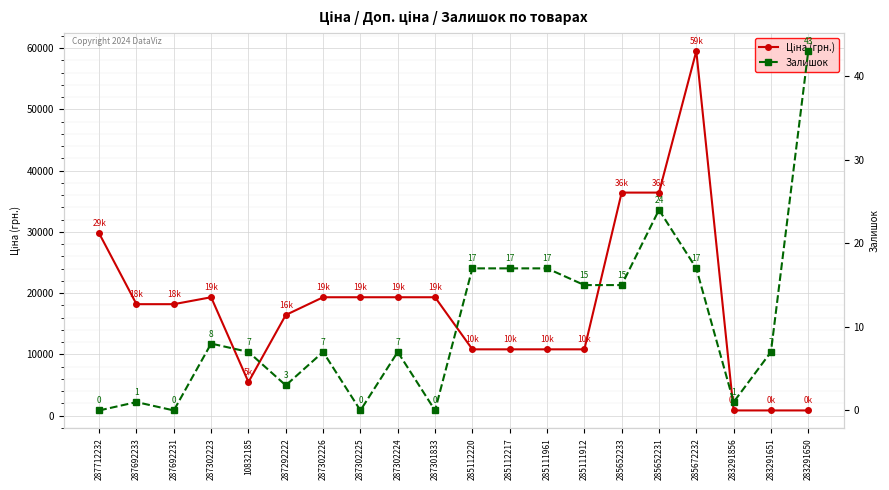

Reading left to right, transcribe all the data shown in this chart.

Ціна (грн.): 287712232=29761.5	287692233=18212.0	287692231=18212.0	287302223=19343.1	10832185=5497.3	287292222=16448.2	287302226=19343.1	287302225=19343.1	287302224=19343.1	287301833=19343.1	285112220=10840.1	285112217=10840.1	285111961=10840.1	285111912=10840.1	285652233=36424.0	285652231=36424.0	285672232=59523.0	283291856=868.0	283291651=868.0	283291650=868.0
Залишок: 287712232=0.0	287692233=1.0	287692231=0.0	287302223=8.0	10832185=7.0	287292222=3.0	287302226=7.0	287302225=0.0	287302224=7.0	287301833=0.0	285112220=17.0	285112217=17.0	285111961=17.0	285111912=15.0	285652233=15.0	285652231=24.0	285672232=17.0	283291856=1.0	283291651=7.0	283291650=43.0